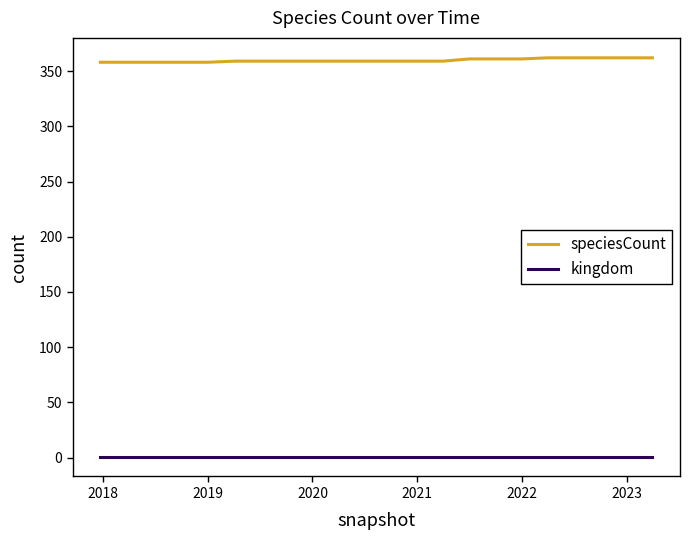

Which series has the largest total across all categories?

speciesCount